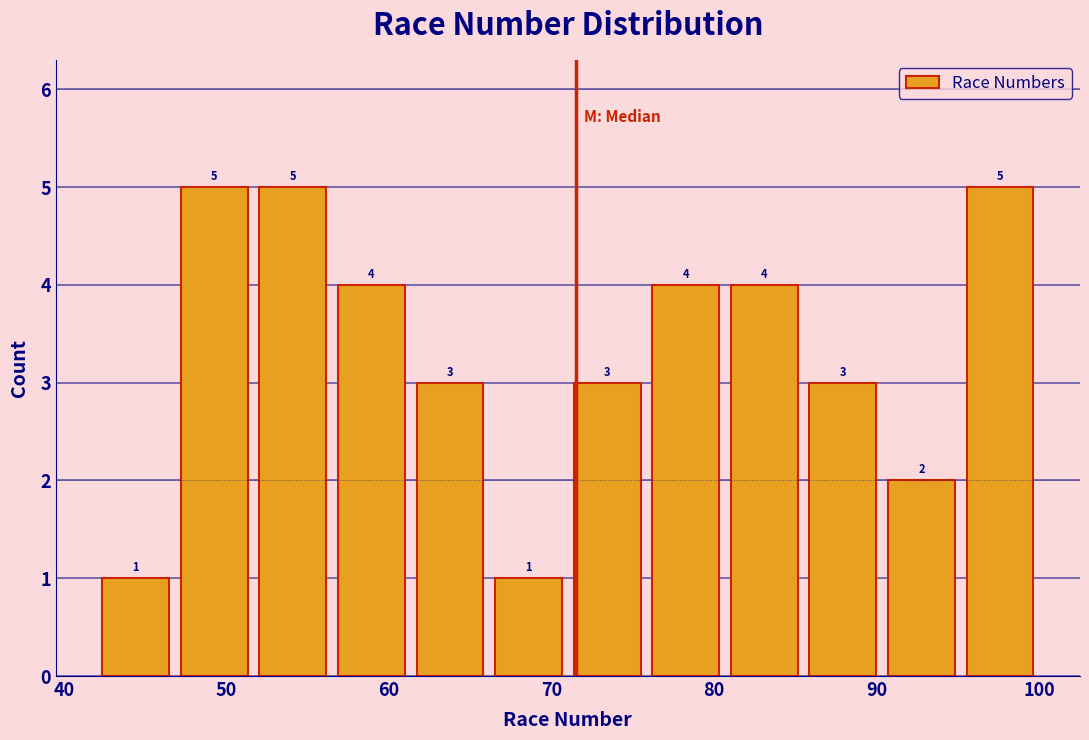

How tall is the bar that spans 76 to 81 on the x-axis? The bar edges are not printed on the chart, so give them approximately, as read against the axis.

4